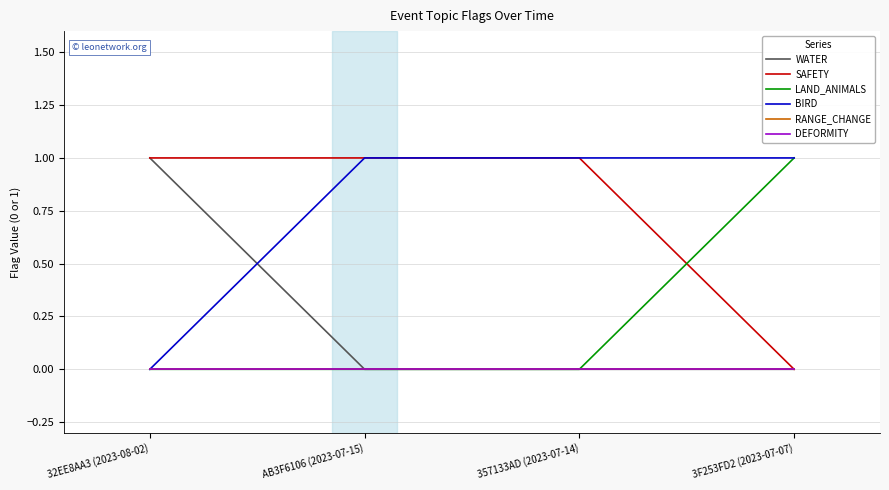

What is the greatest value displayed?

1